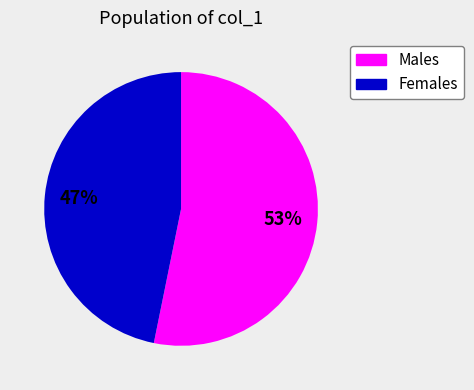

How many segments does this pie chart have?

2